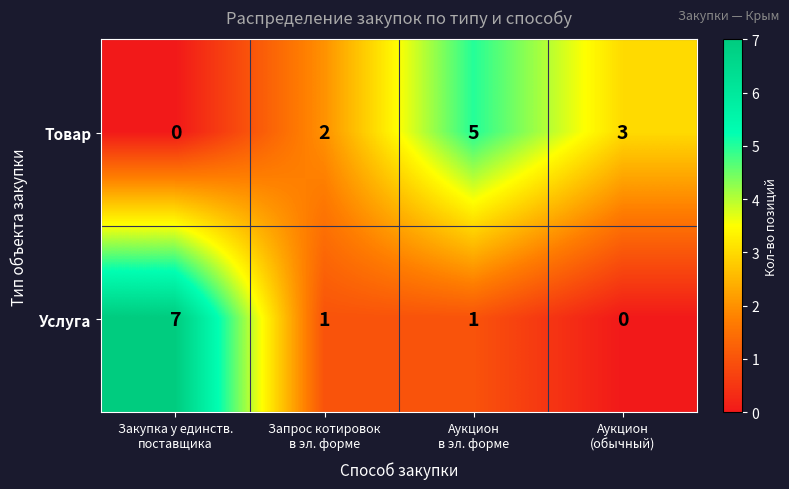

Reading left to right, transcribe all the data shown in this chart.

Товар: 0	2	5	3
Услуга: 7	1	1	0